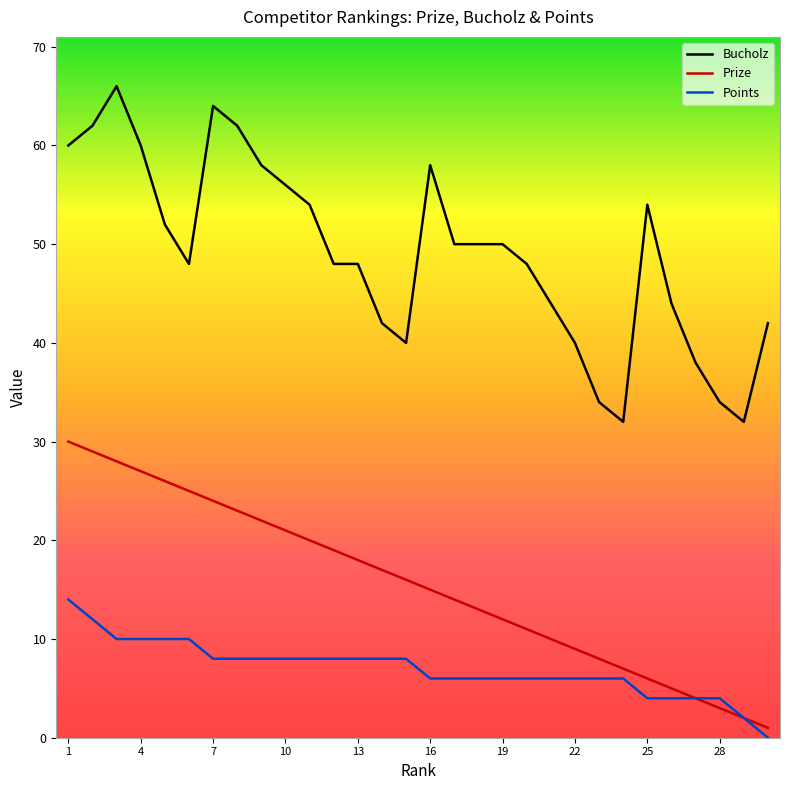

Count the number of data series in this chart.

3